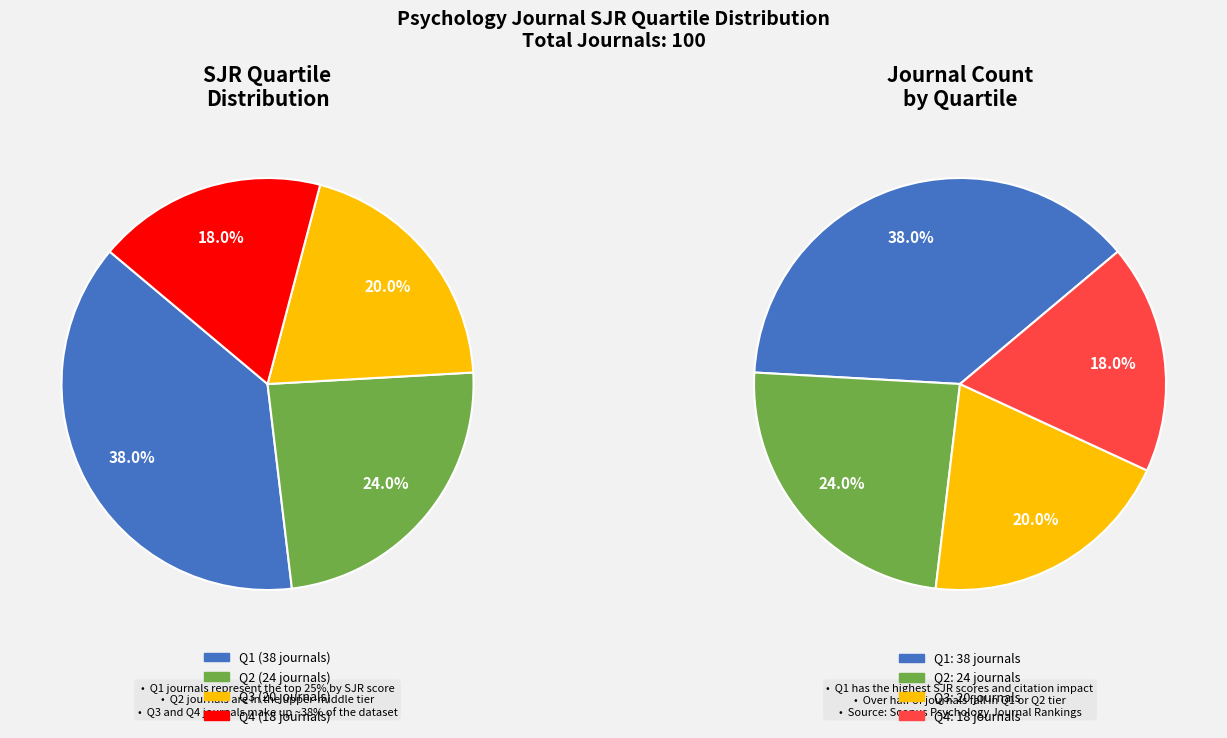

What is the total percentage of Q4 and Q2?

42.0%